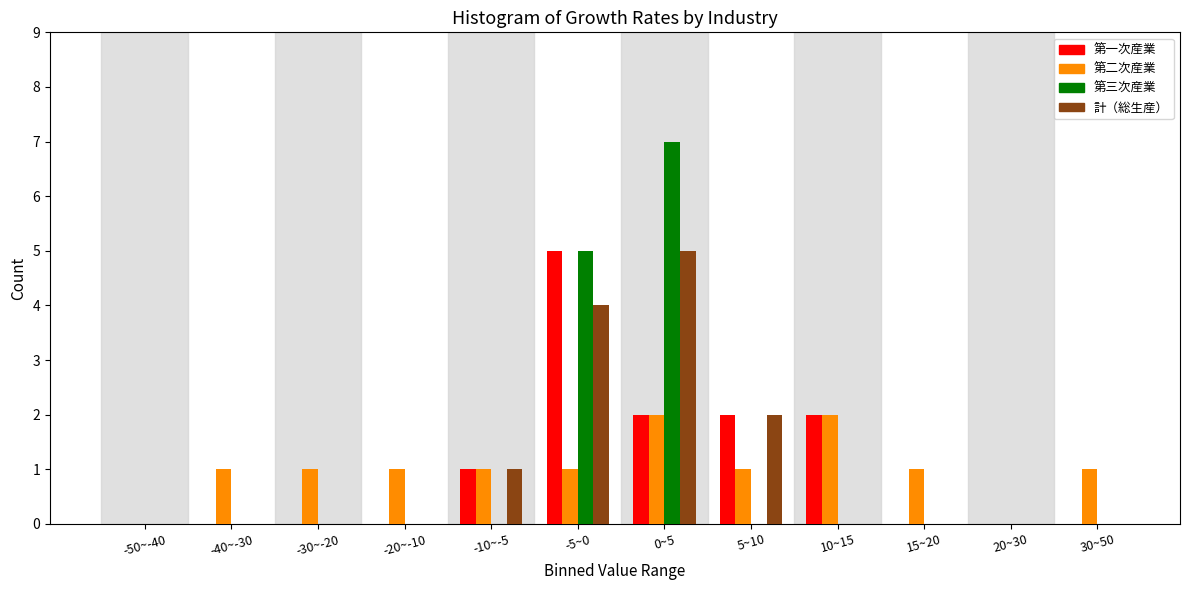

Which category has the highest value in the 計（総生産） series?

0~5